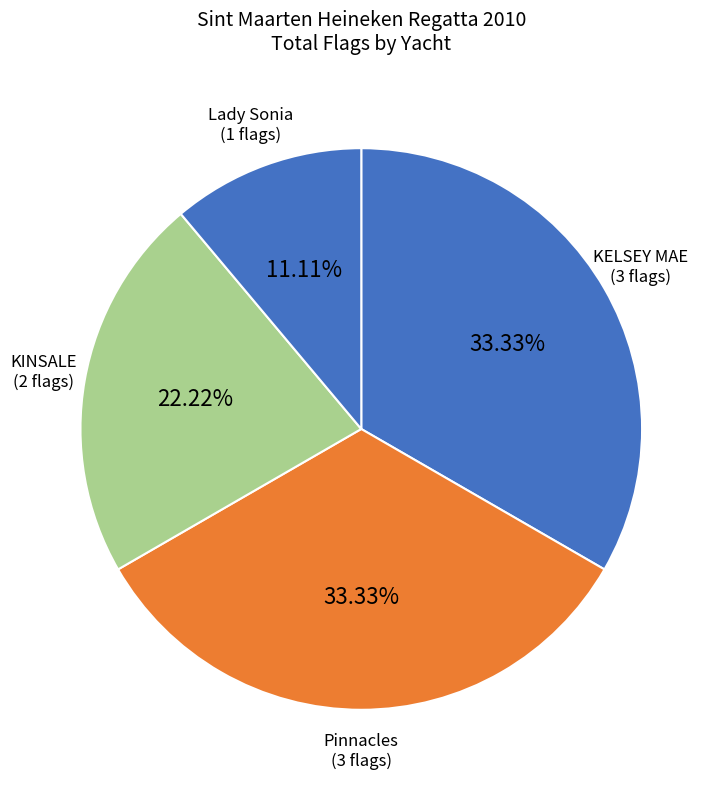

True or false: KINSALE accounts for 31% of the total.

False